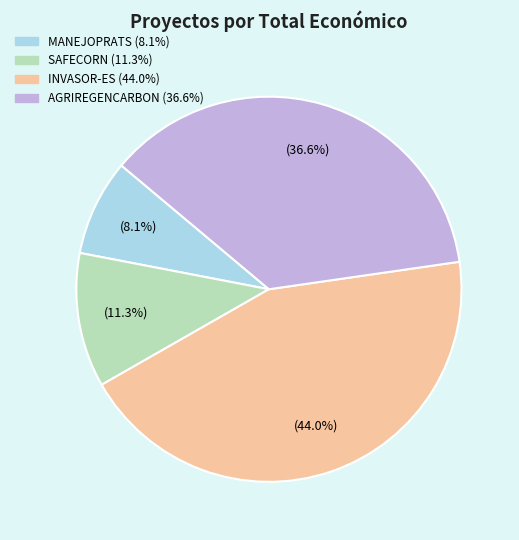

To the nearest percent, what is the difference between the largest and smallest slice percentages?

36%